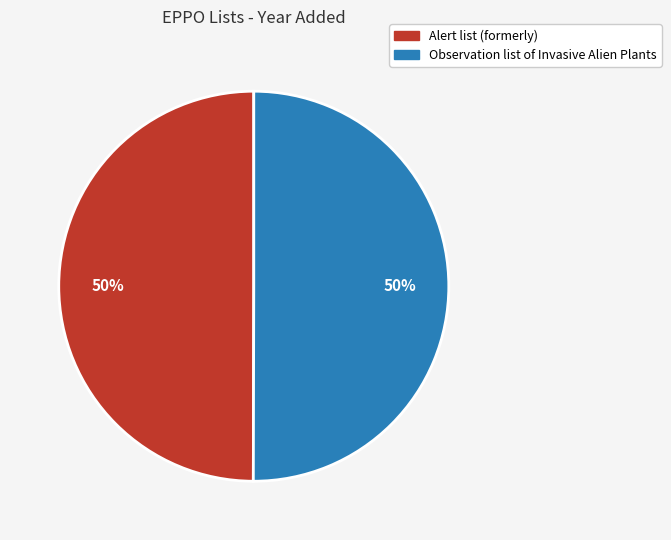

Combined, do Observation list of Invasive Alien Plants and Alert list (formerly) account for over 50%?

Yes